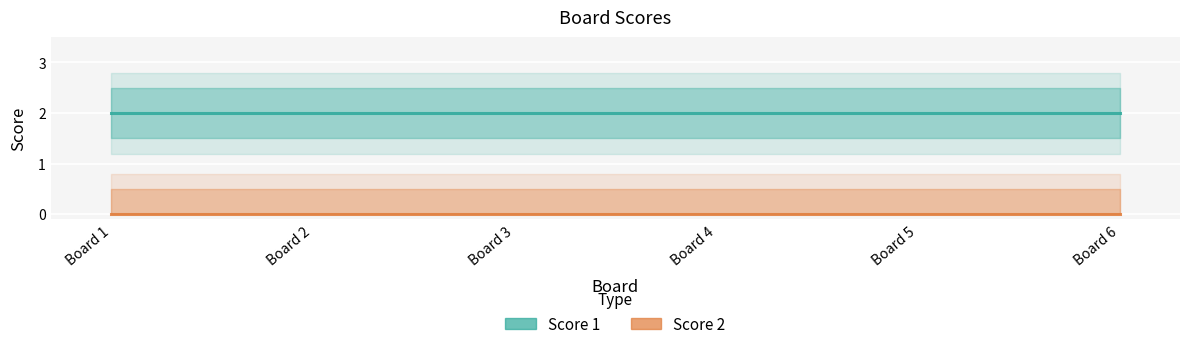

What is the difference between the highest and lowest values at Board 5?

2